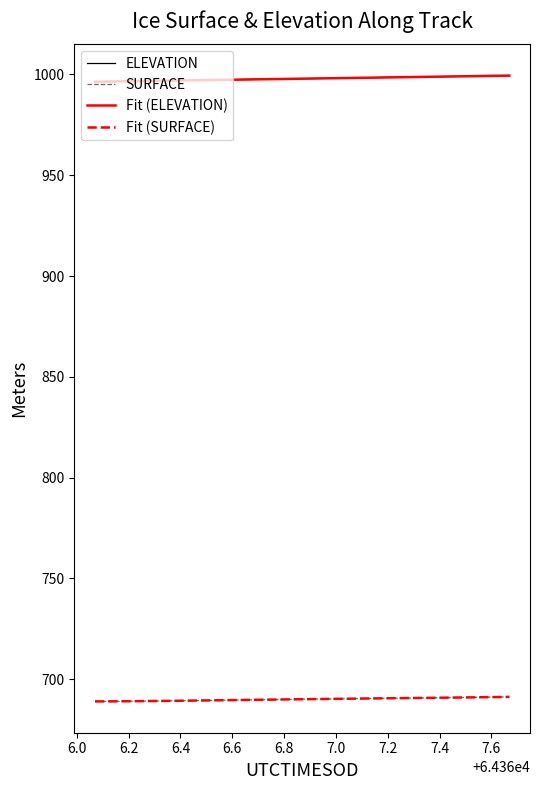

Is this an area chart (filled region under the line)?

No